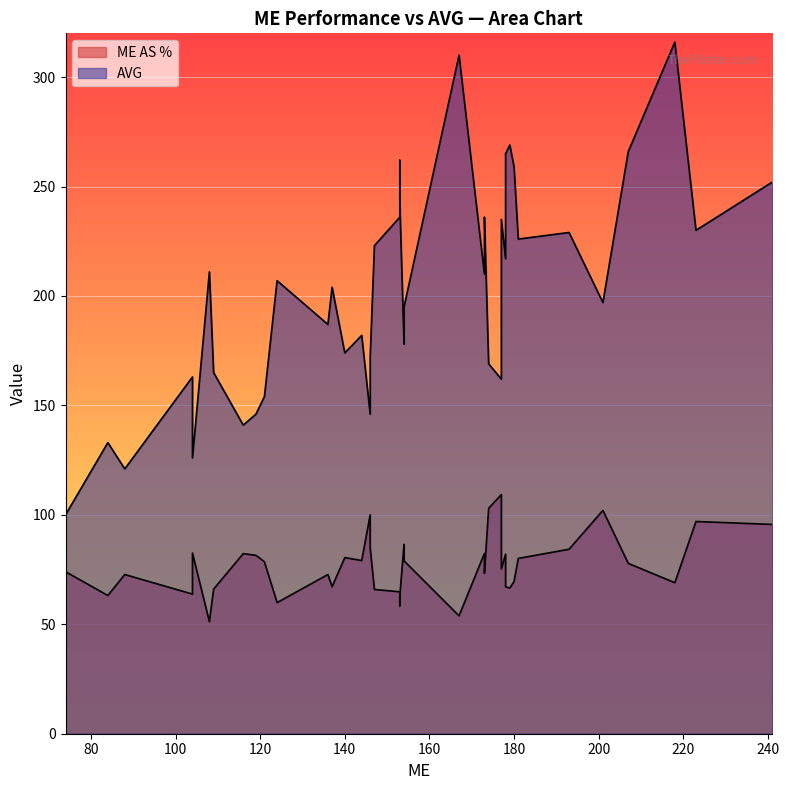

What are all the series names shown in the legend?

ME AS %, AVG